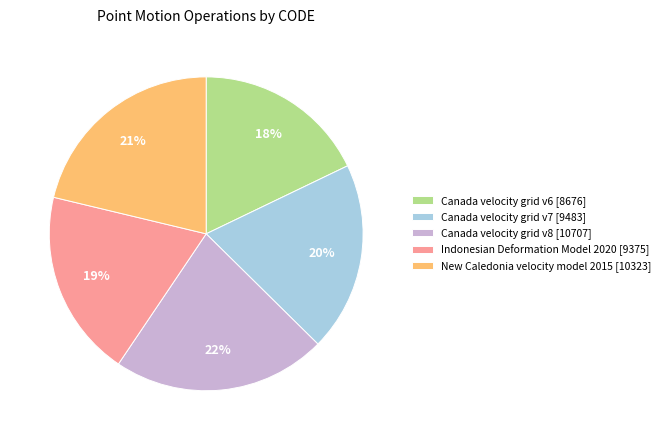

Is there a majority slice in this chart?

No